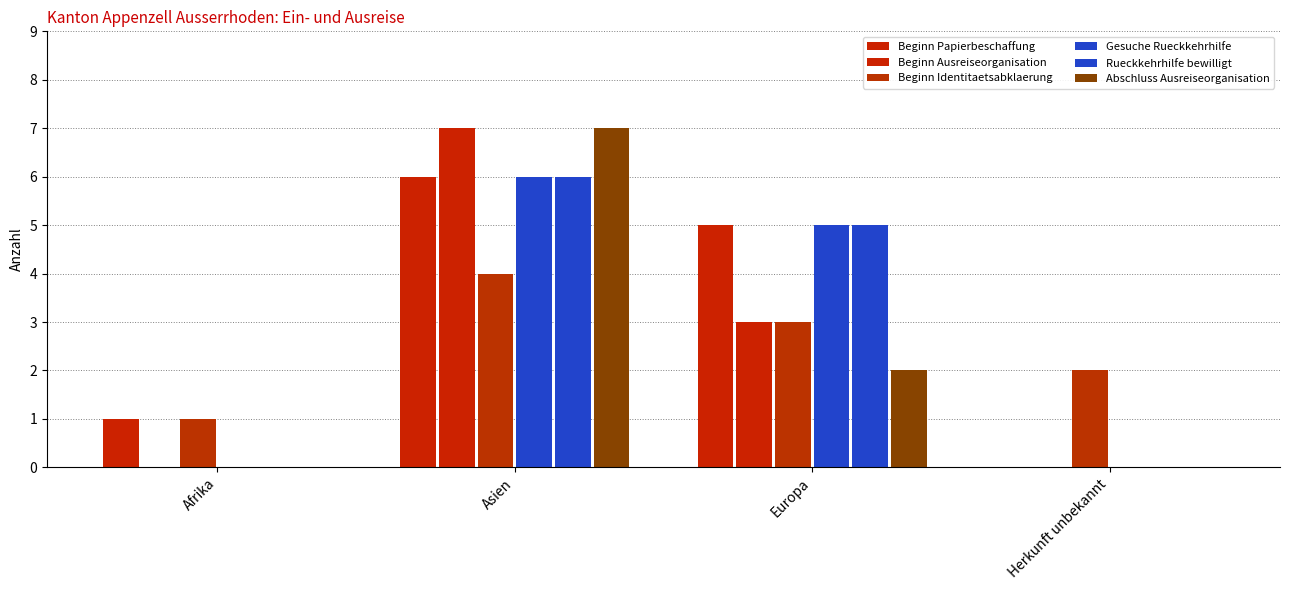

How many distinct data groups are displayed?

6